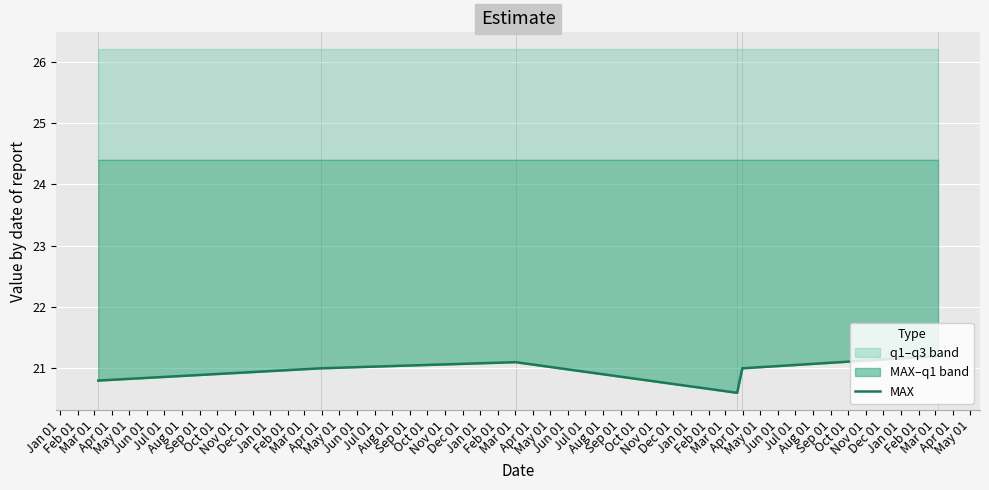

What is the ratio of the value at Apr 01 to the value at May 01?

1.0